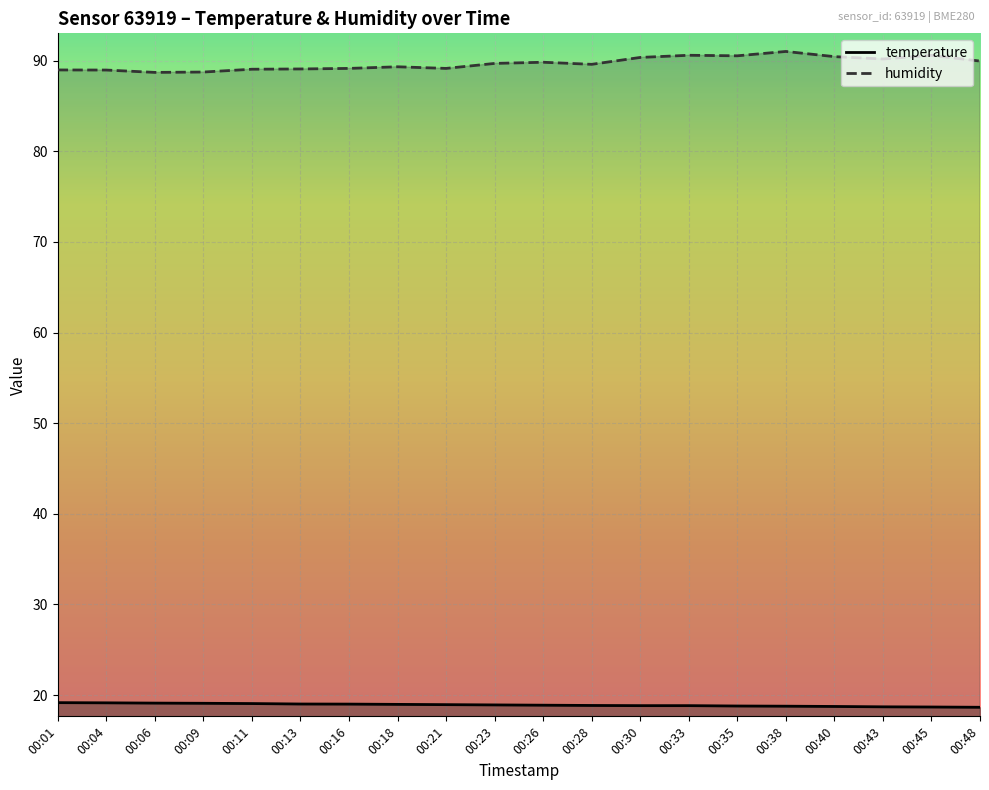

True or false: temperature and humidity intersect in this chart.

False